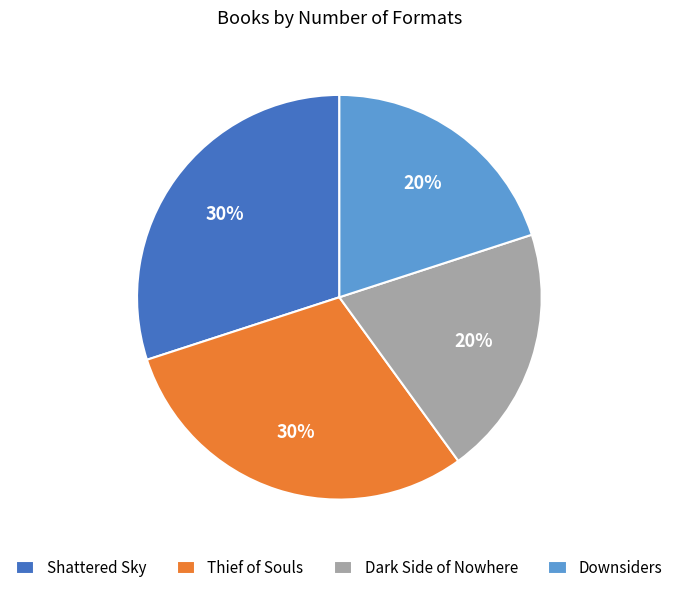

What is the ratio of the value at Dark Side of Nowhere to the value at Thief of Souls?

0.7